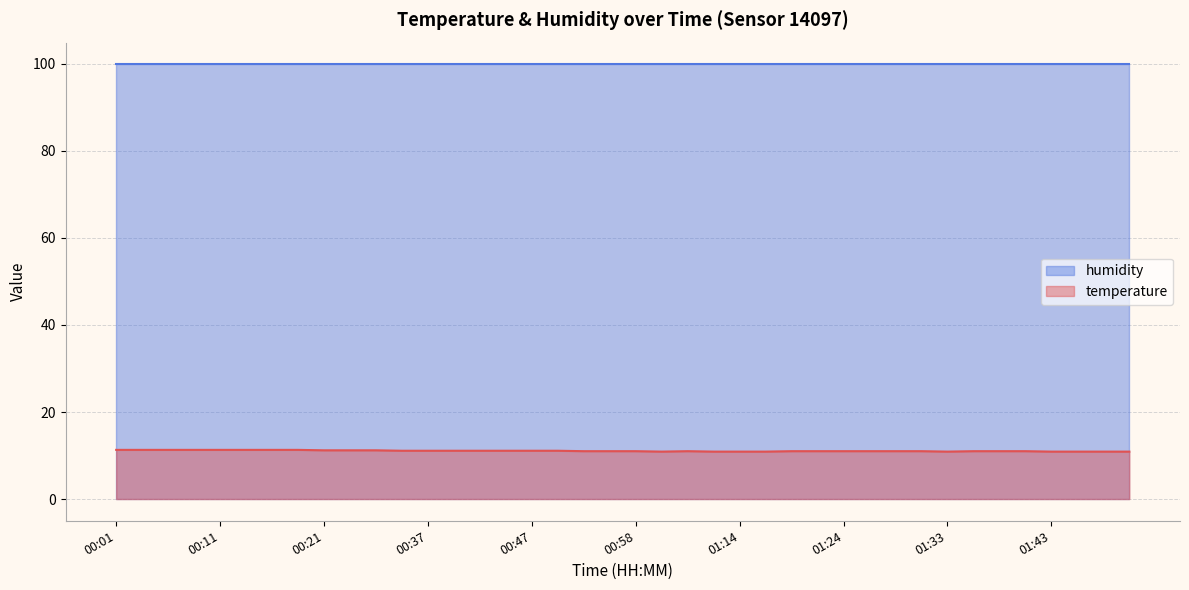

How many points are lower than both their immediate neighbors (excluding endpoints)?

2